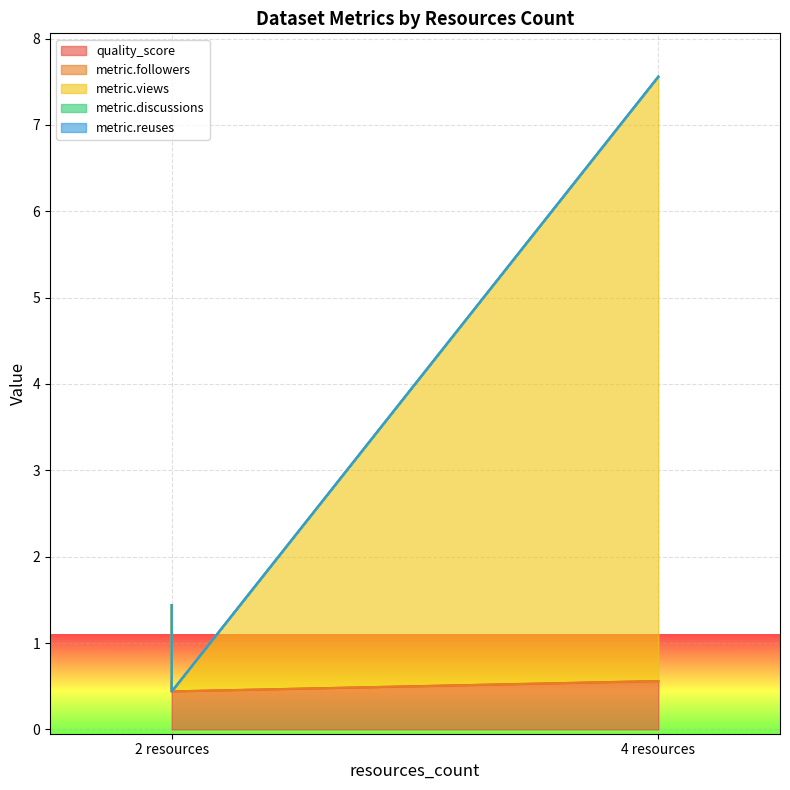

What value does the metric.views series have at 2 resources?

0.4